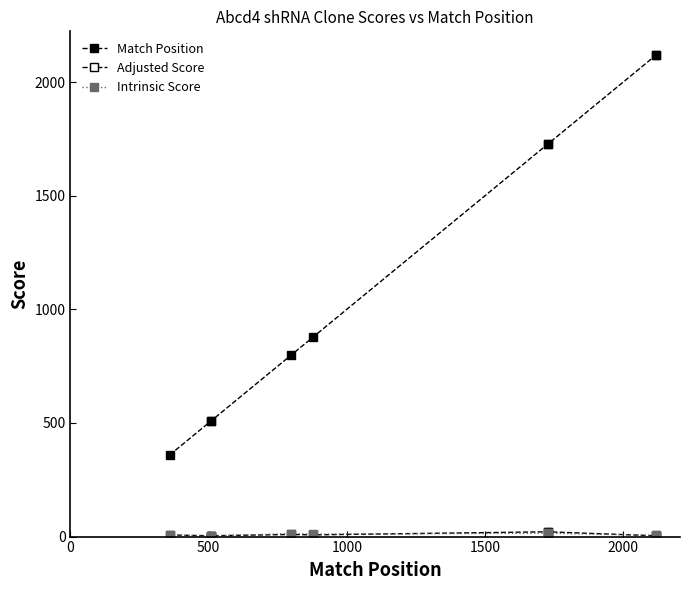

True or false: Adjusted Score and Match Position cross at least once.

False